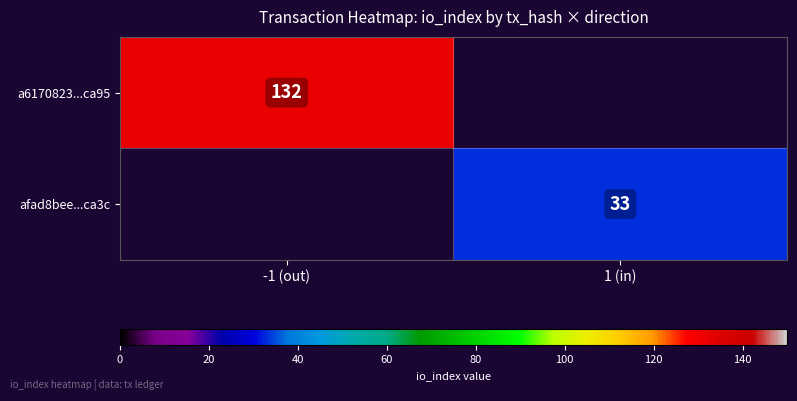

The value of afad8bee...ca3c at 1 (in) is 33. True or false?

True